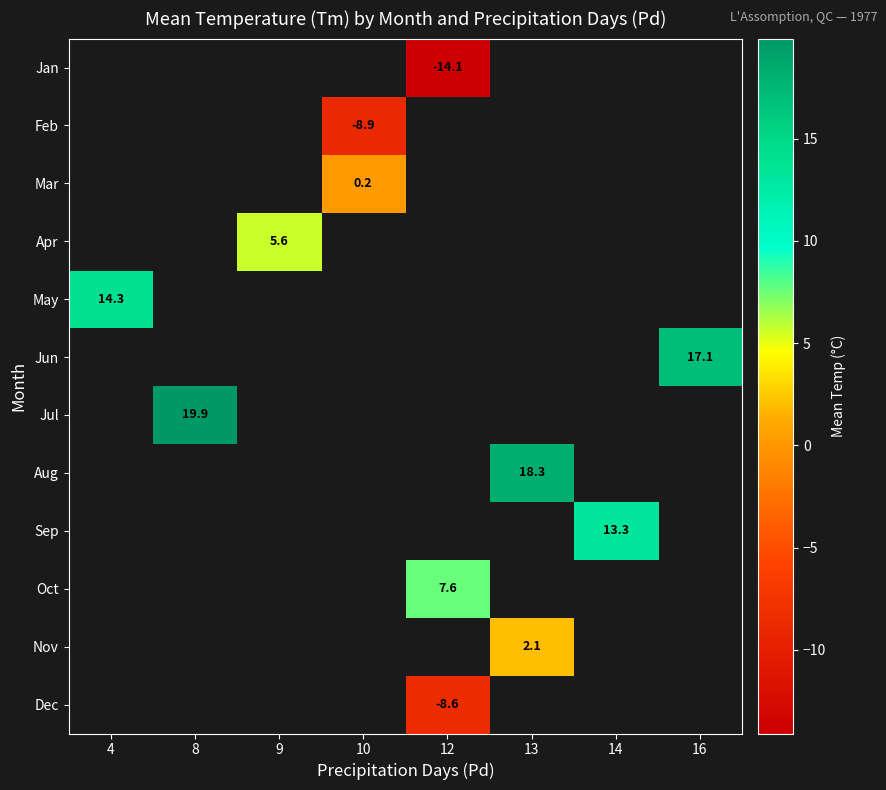

Between 12 and 8, which is larger?

8